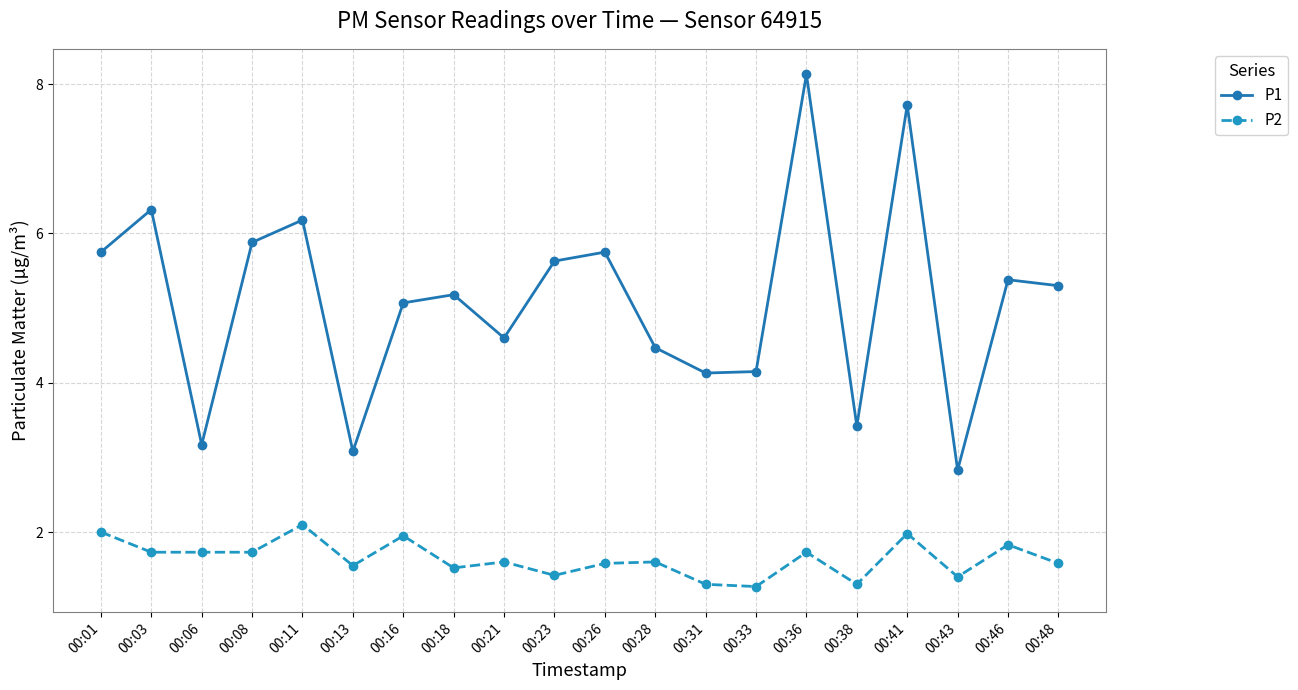

What is the maximum value for P2?

2.1